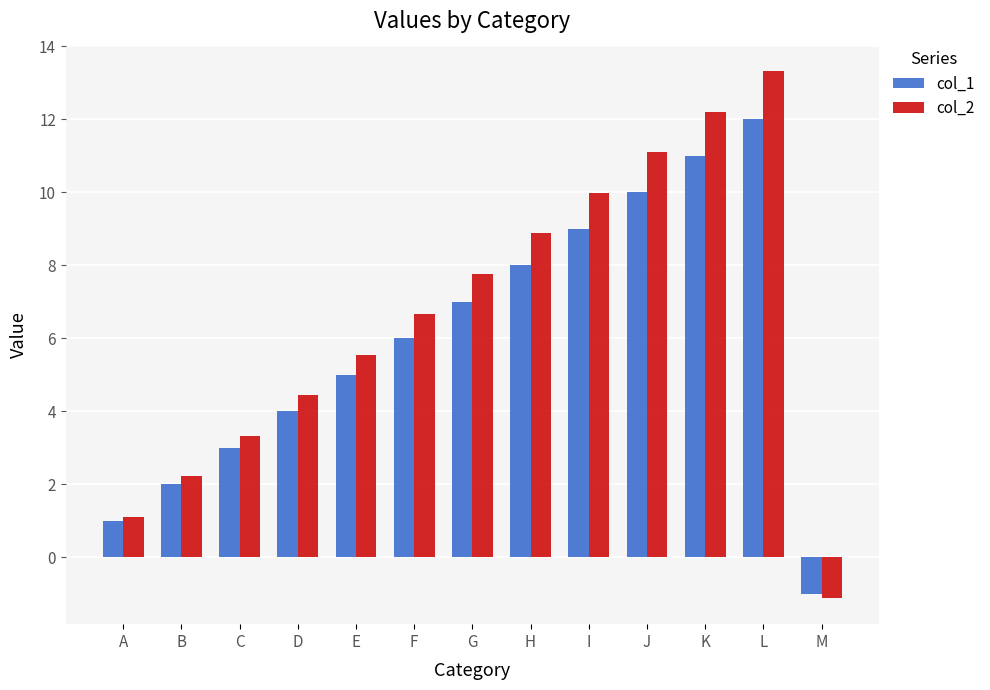

What is the value of the col_2 bar at the 3rd from the left?

3.3